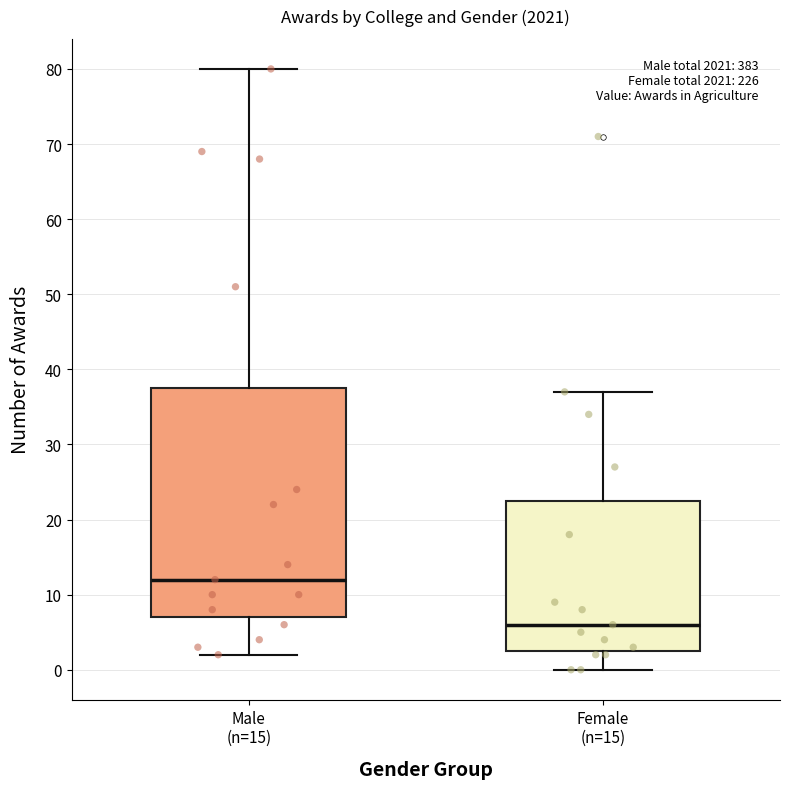

Which box's median line is the highest?

Male (n=15)